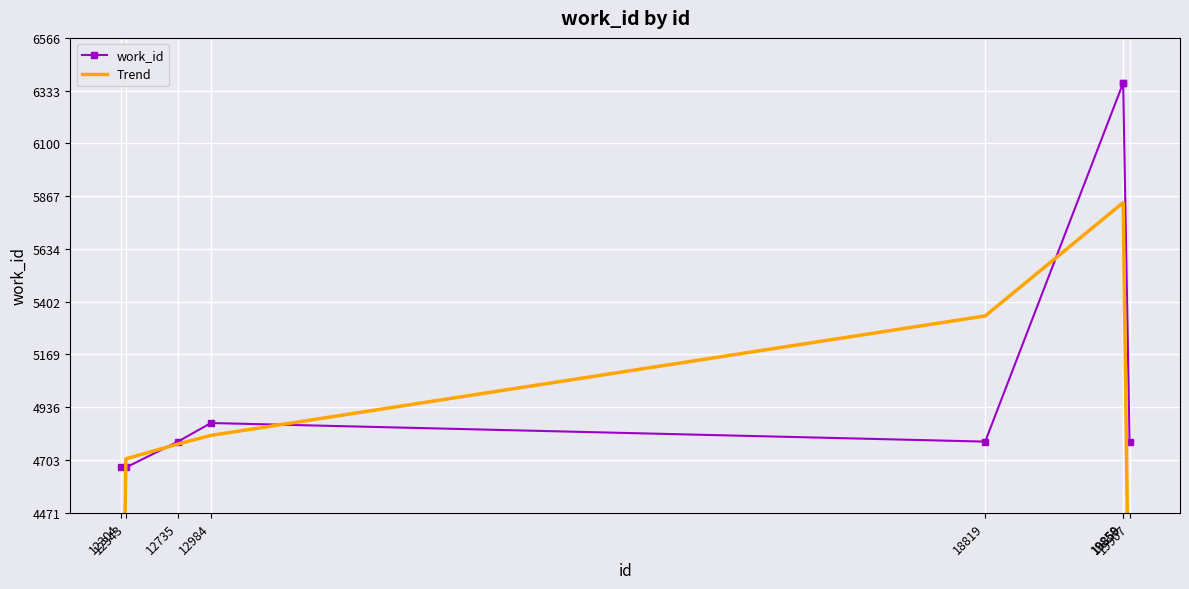

Where is the first local maximum for work_id?

12984